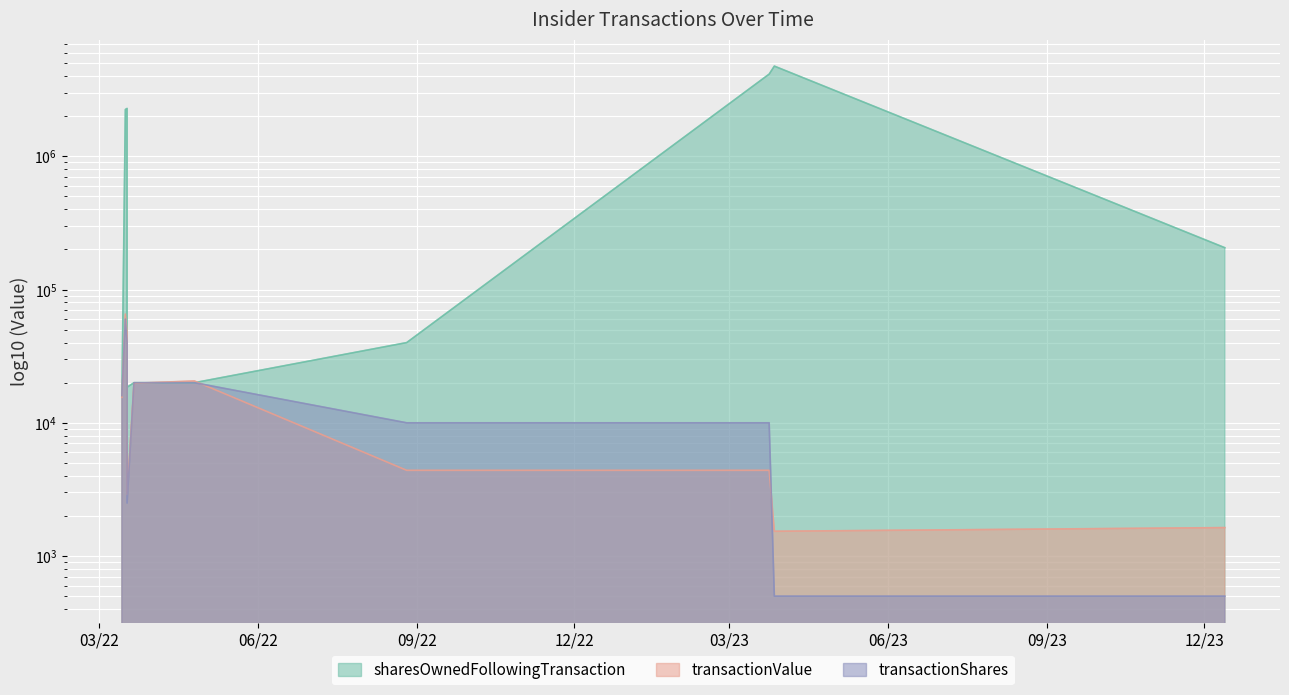

What is the value of the sharesOwnedFollowingTransaction point at the 3rd from the left?

2286349